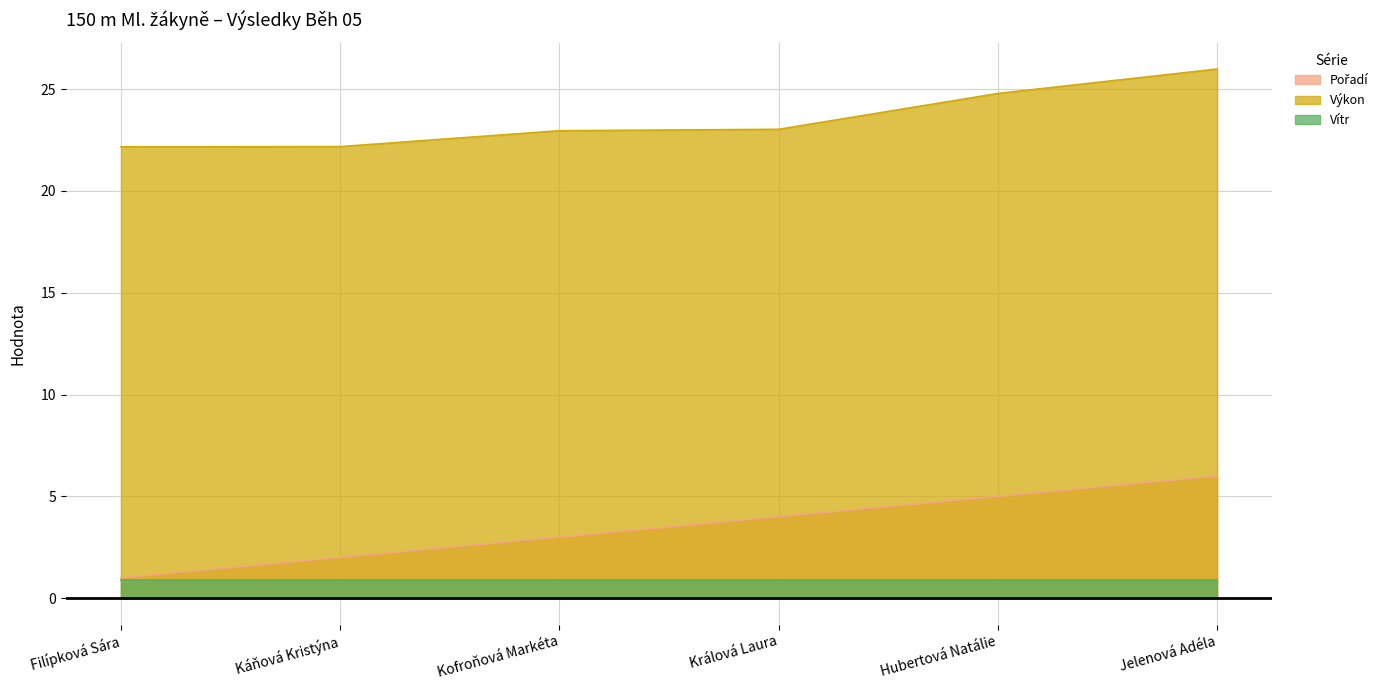

Where does the Pořadí series first go above 4?

Hubertová Natálie